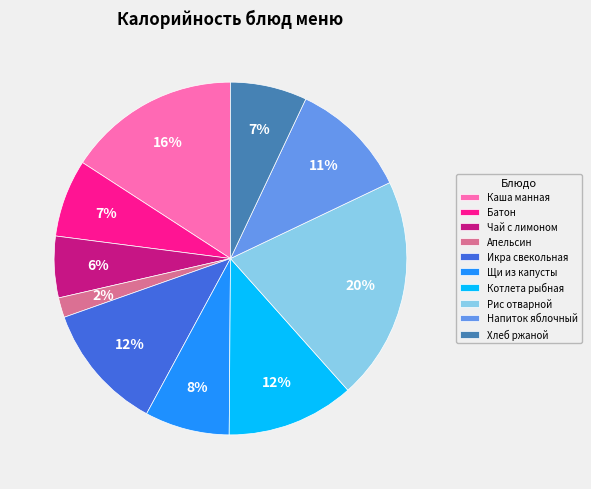

Count the number of slices in the pie.

10